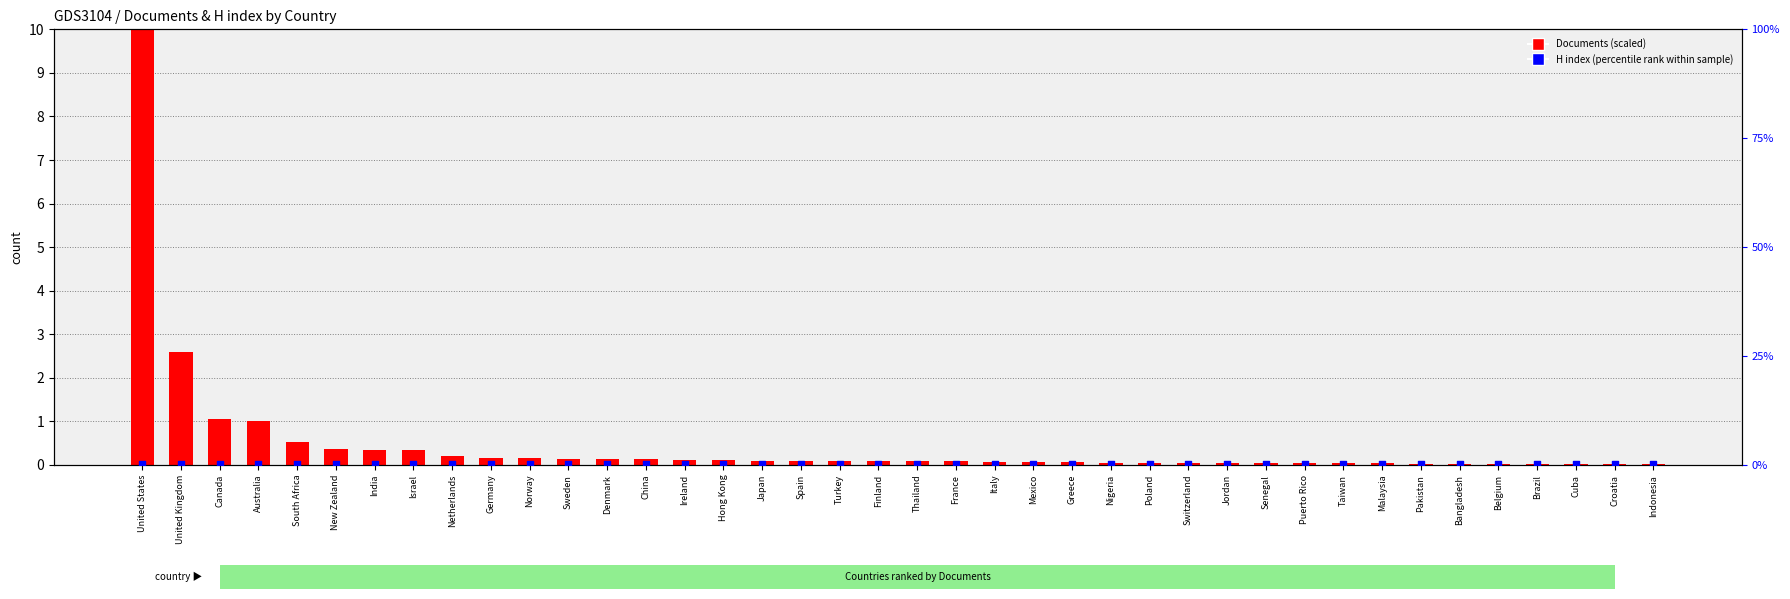

At which category is the sum across all series the highest?

United States